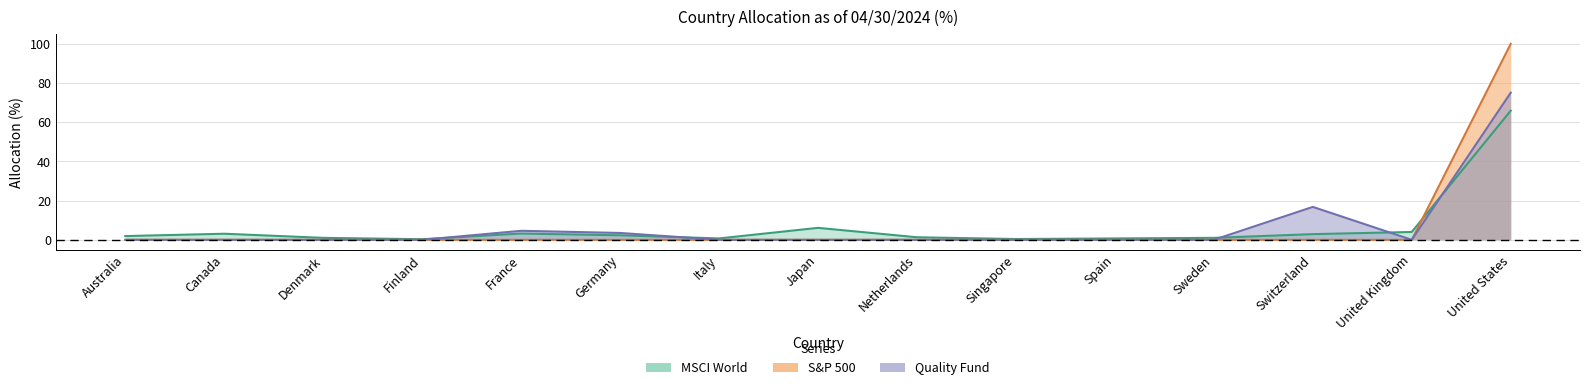

At which category does the chart reach its minimum across all series?

Australia